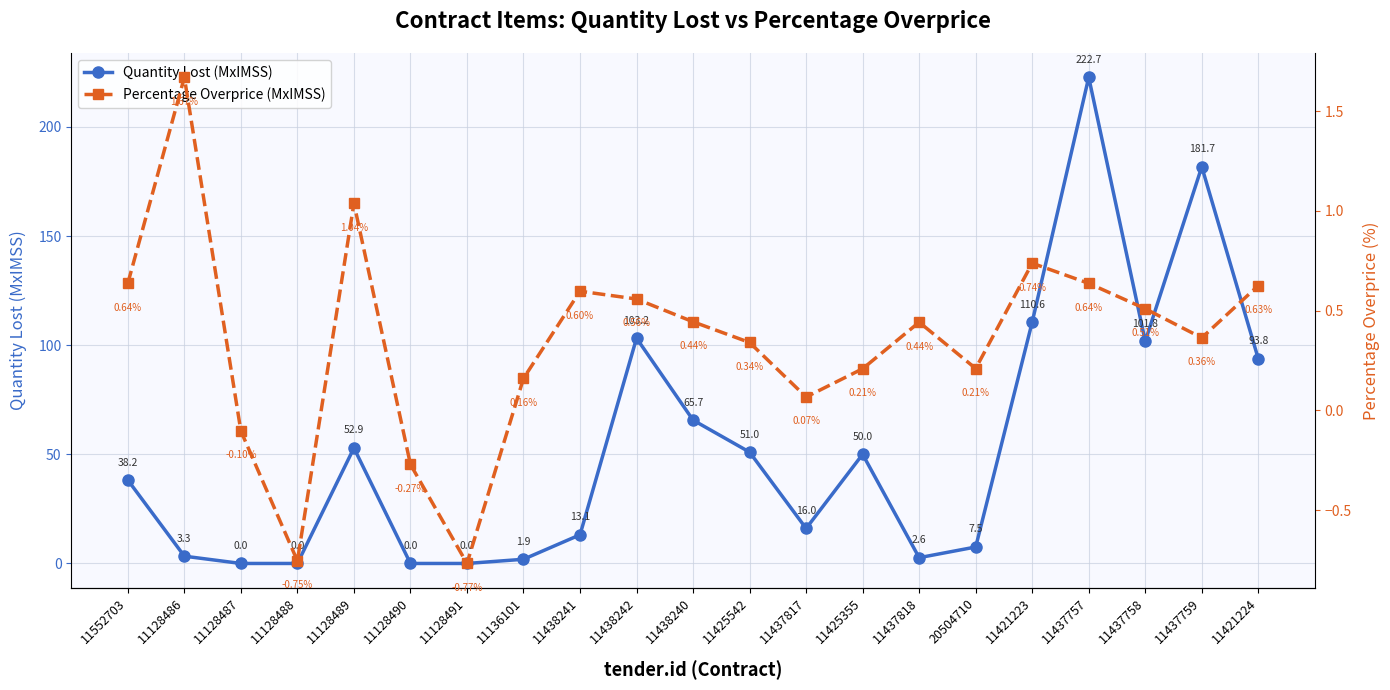

What is the label of the 5th point from the left?

11128489